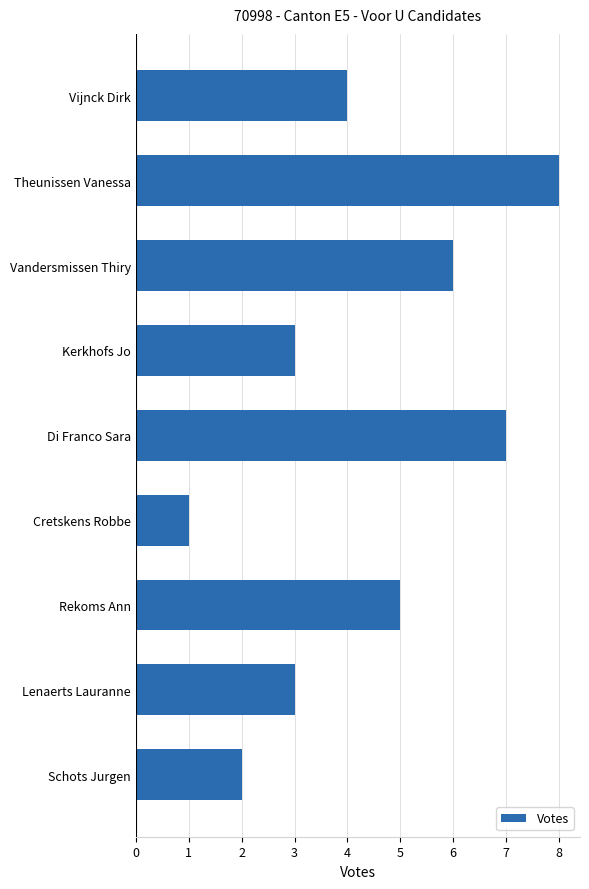

How many distinct data groups are displayed?

1